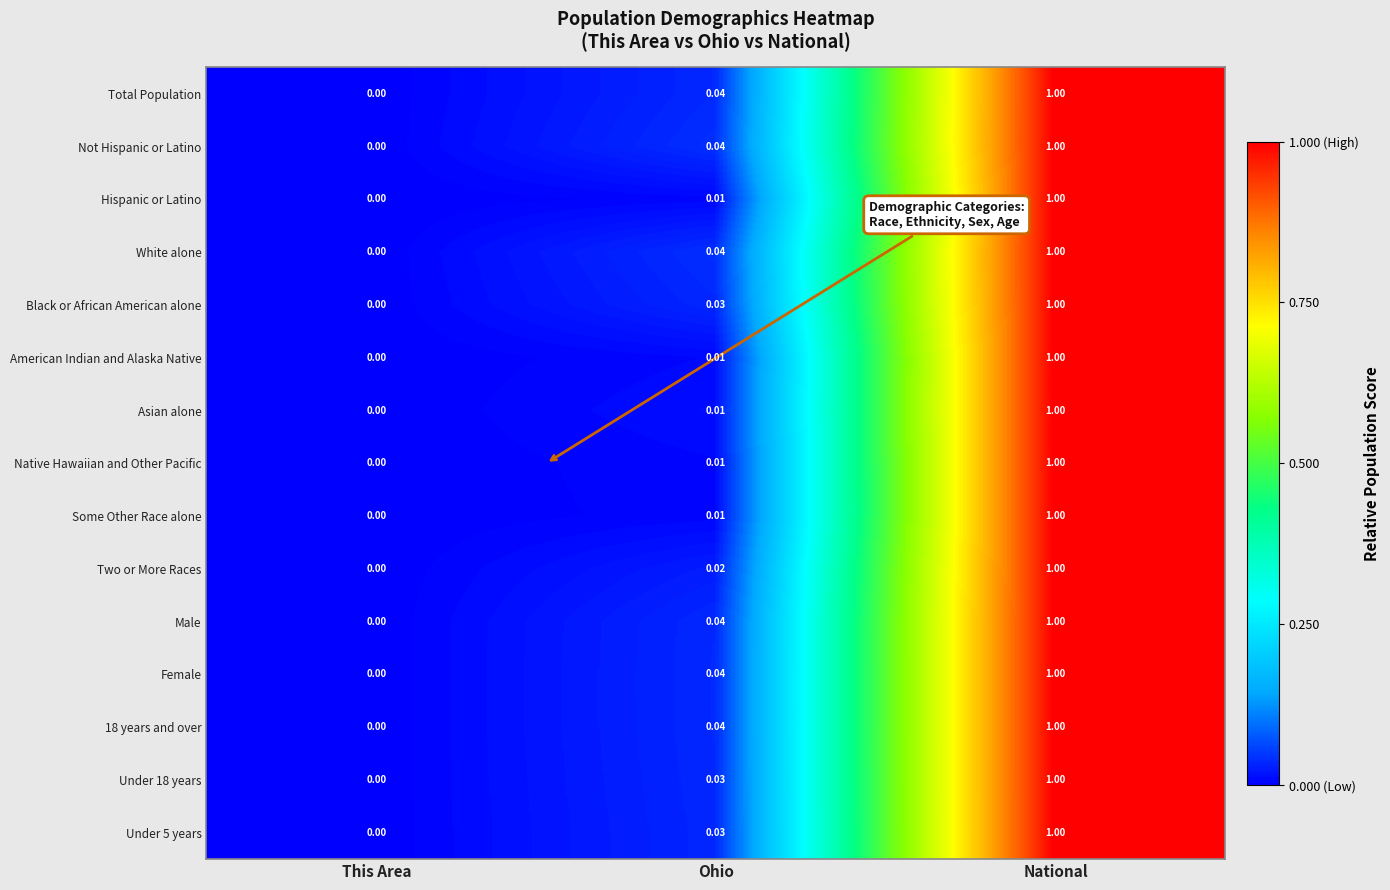

List the labels in order of Black or African American alone value, largest first.

National, Ohio, This Area